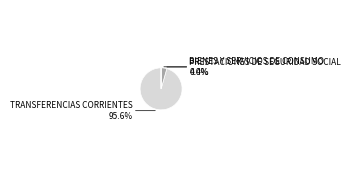

What is the largest slice in the pie chart?

TRANSFERENCIAS CORRIENTES